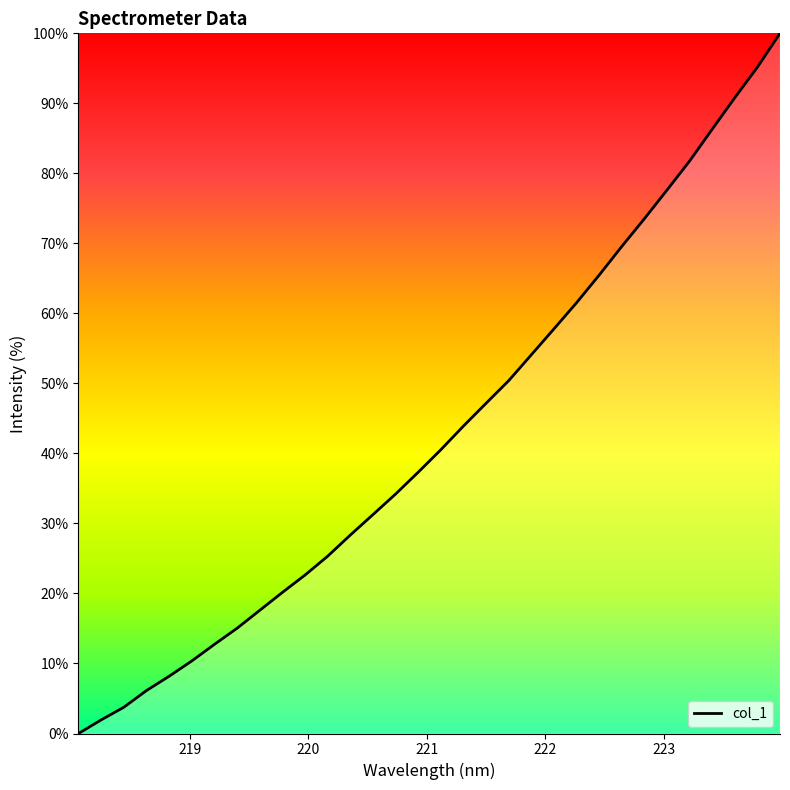

Rank the categories by value from highest to lowest.

223.9802, 223.7895, 223.5987, 223.408, 223.2172, 223.0264, 222.8355, 222.6447, 222.4538, 222.263, 222.0721, 221.8812, 221.6902, 221.4993, 221.3083, 221.1174, 220.9264, 220.7354, 220.5444, 220.3533, 220.1623, 219.9712, 219.7801, 219.589, 219.3979, 219.2067, 219.0156, 218.8244, 218.6332, 218.442, 218.2508, 218.0596